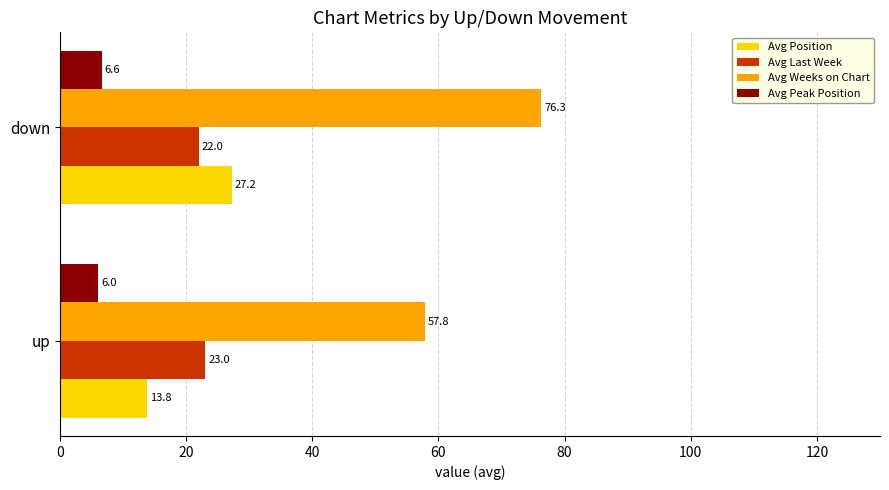

Where is Avg Last Week nearest to the value 22?

down